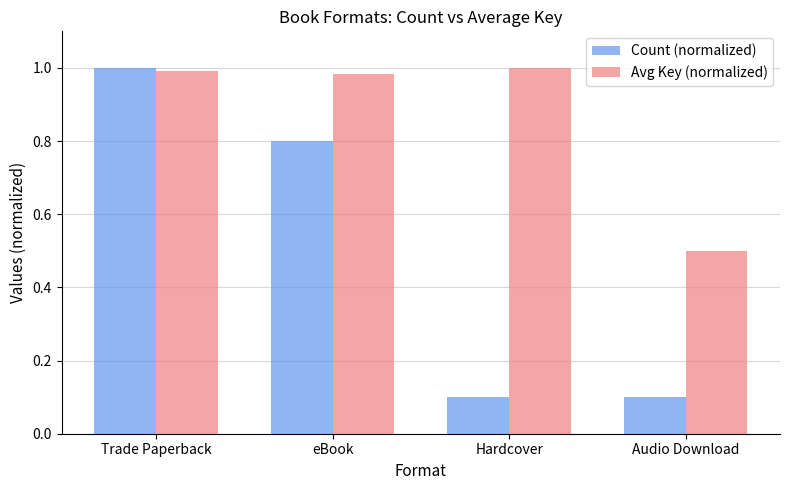

Count the number of categories in the chart.

4